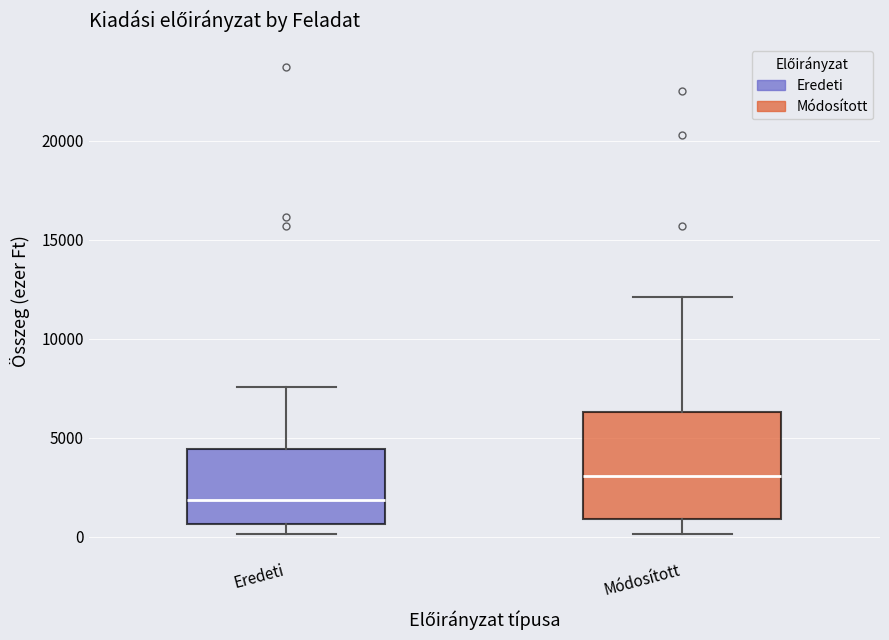

Which box is the tallest, from its lower edge to its upper edge?

Módosított